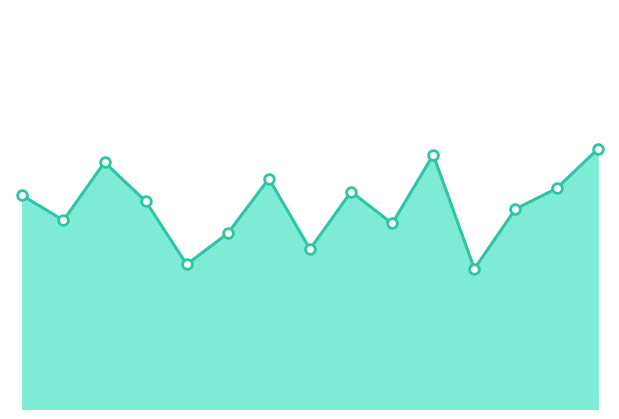

Which category has the lowest value across all series?

04:44